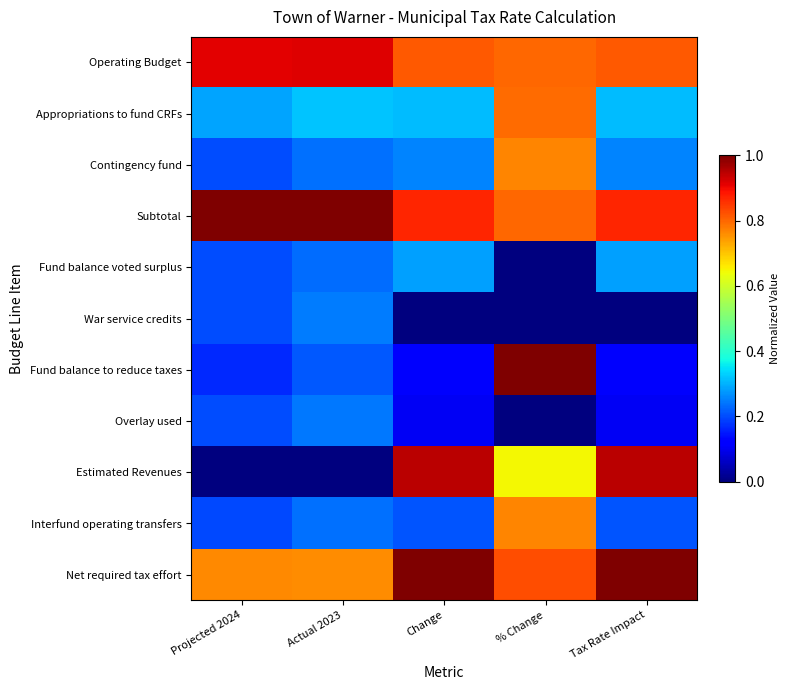

At % Change, list the series in order from smallest to largest.

Fund balance voted surplus, War service credits, Overlay used, Estimated Revenues, Contingency fund, Interfund operating transfers, Appropriations to fund CRFs, Subtotal, Operating Budget, Net required tax effort, Fund balance to reduce taxes